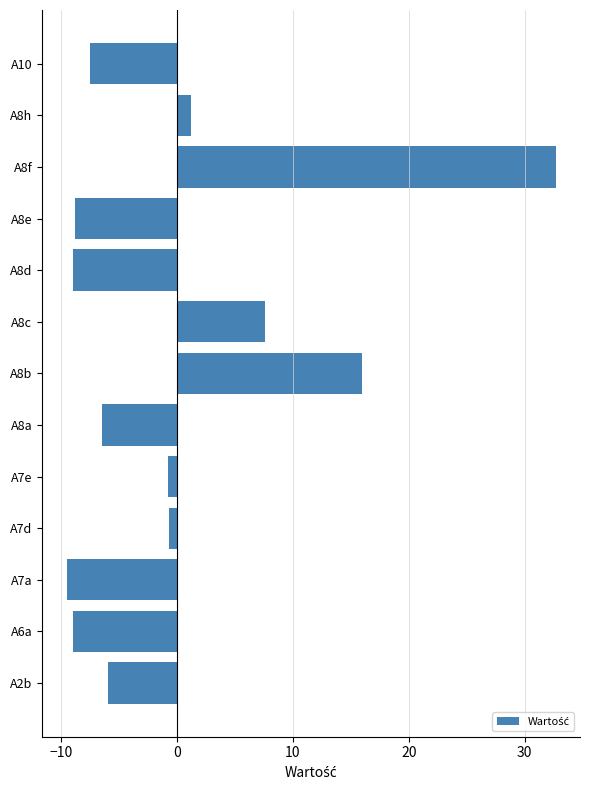

How many bars are there in total?

13